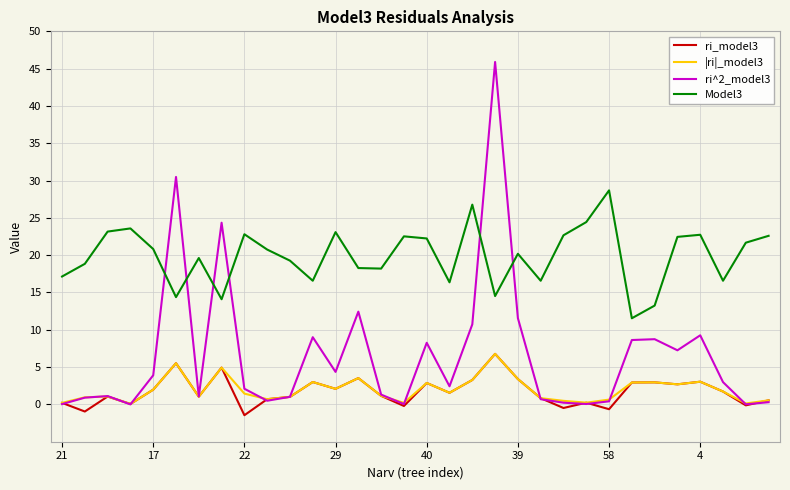

True or false: ri_model3 and Model3 cross at least once.

False